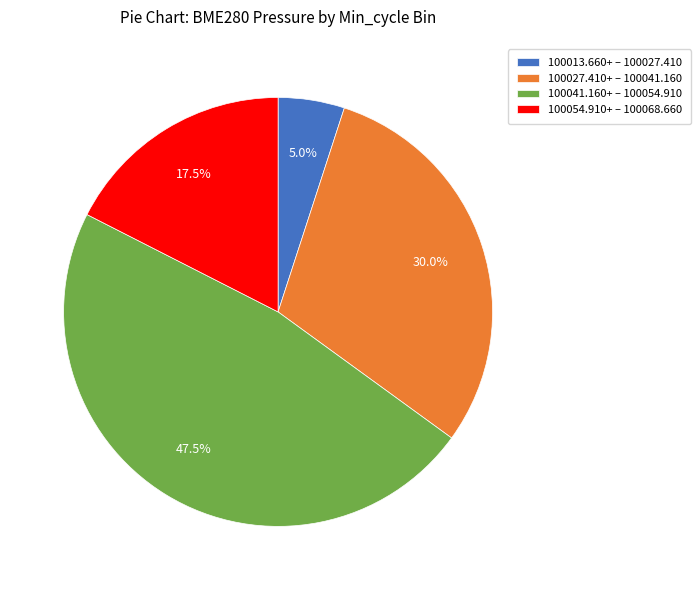

Between 100054.910+ – 100068.660 and 100041.160+ – 100054.910, which is larger?

100041.160+ – 100054.910